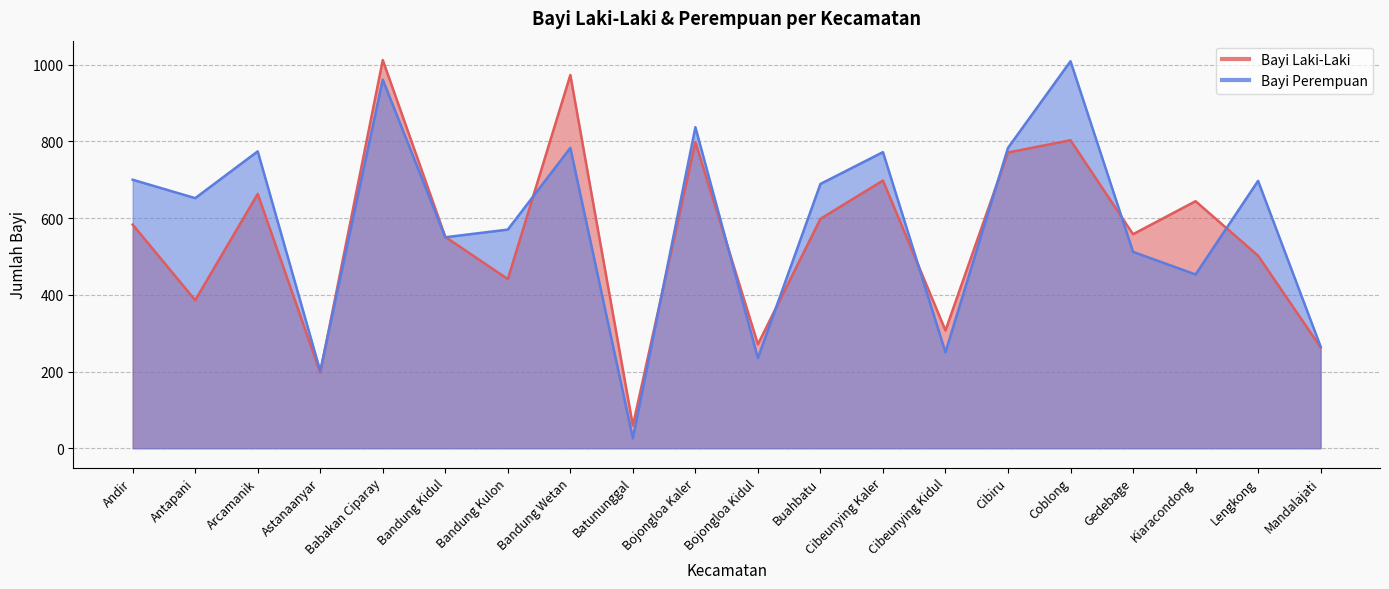

Does the chart have visible grid lines?

Yes